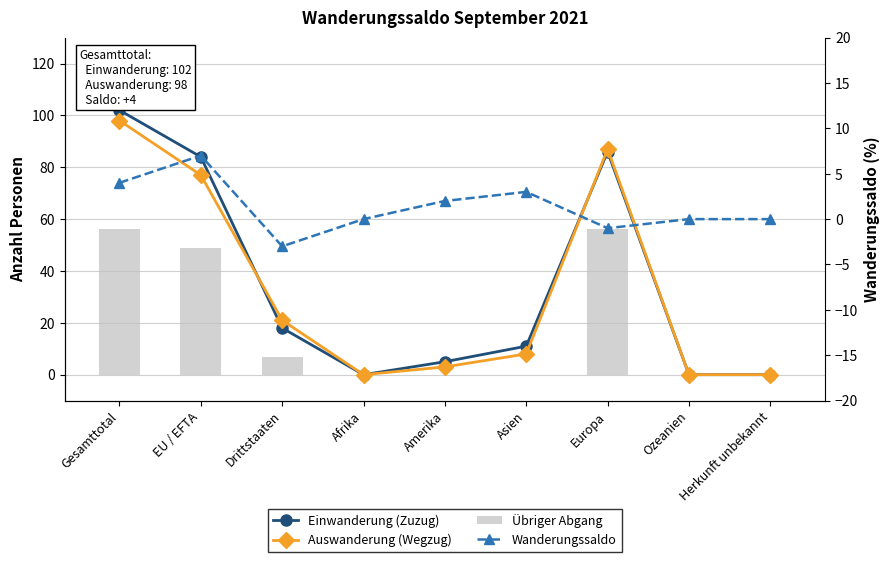

How many series are shown in this chart?

4